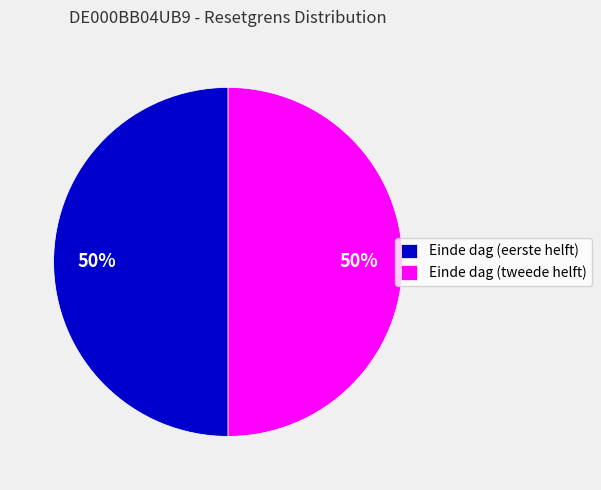

To the nearest percent, what percentage of the pie is Einde dag (eerste helft)?

50%